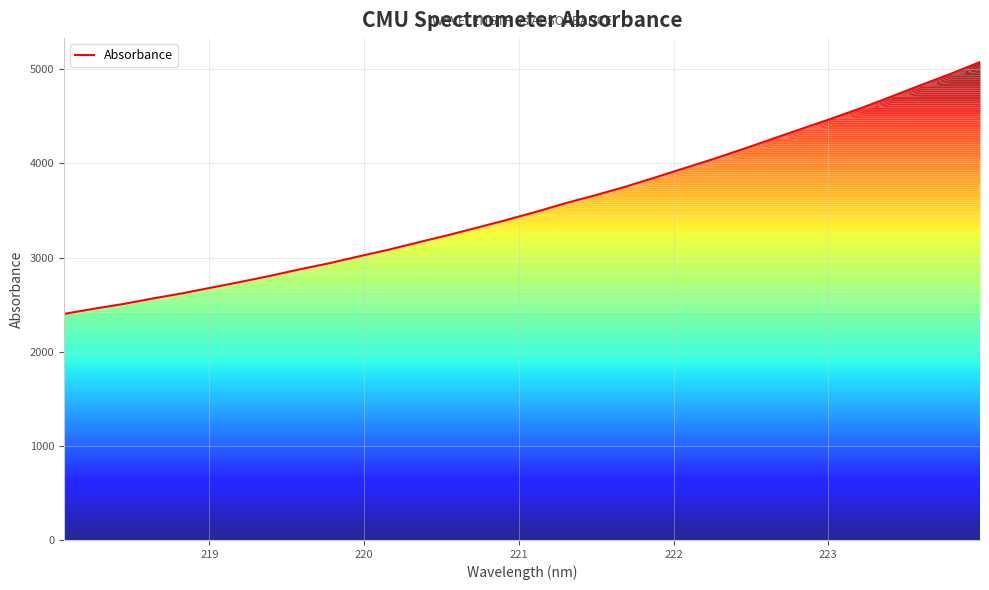

What is the minimum value shown in the chart?

2401.5